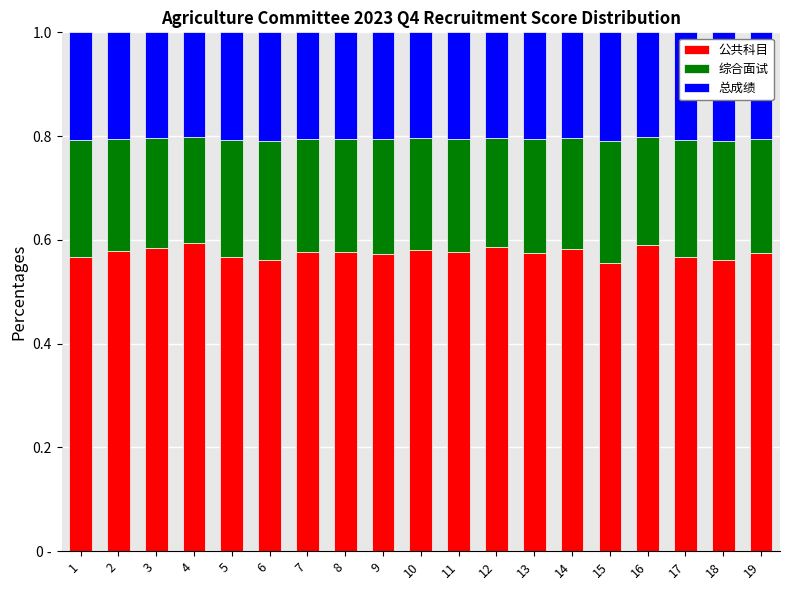

The 公共科目 series shows 0.6 at 9. True or false?

True